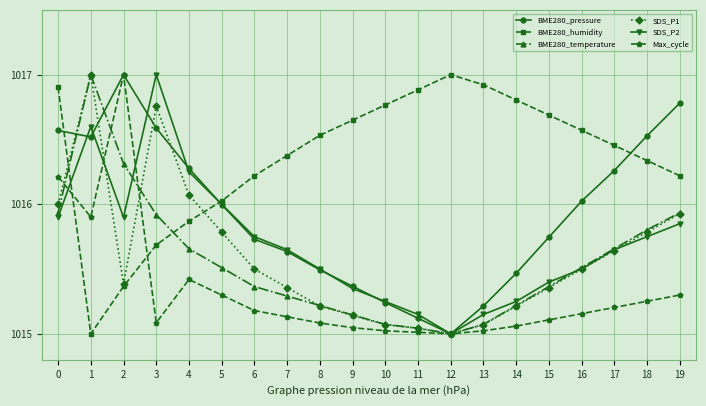

What is the difference between the maximum and minimum values in the BME280_temperature series?

2.0